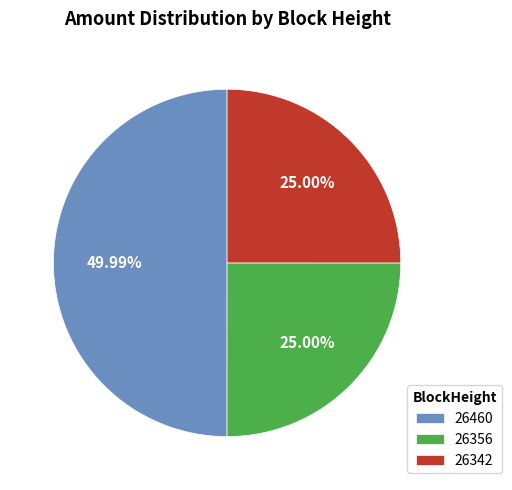

Combined, do 26460 and 26342 account for over 50%?

Yes